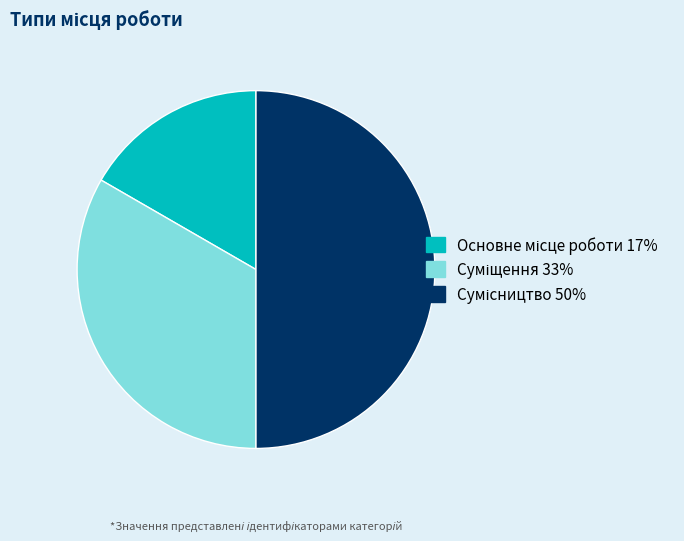

Rank the categories by value from highest to lowest.

Сумісництво, Суміщення, Основне місце роботи